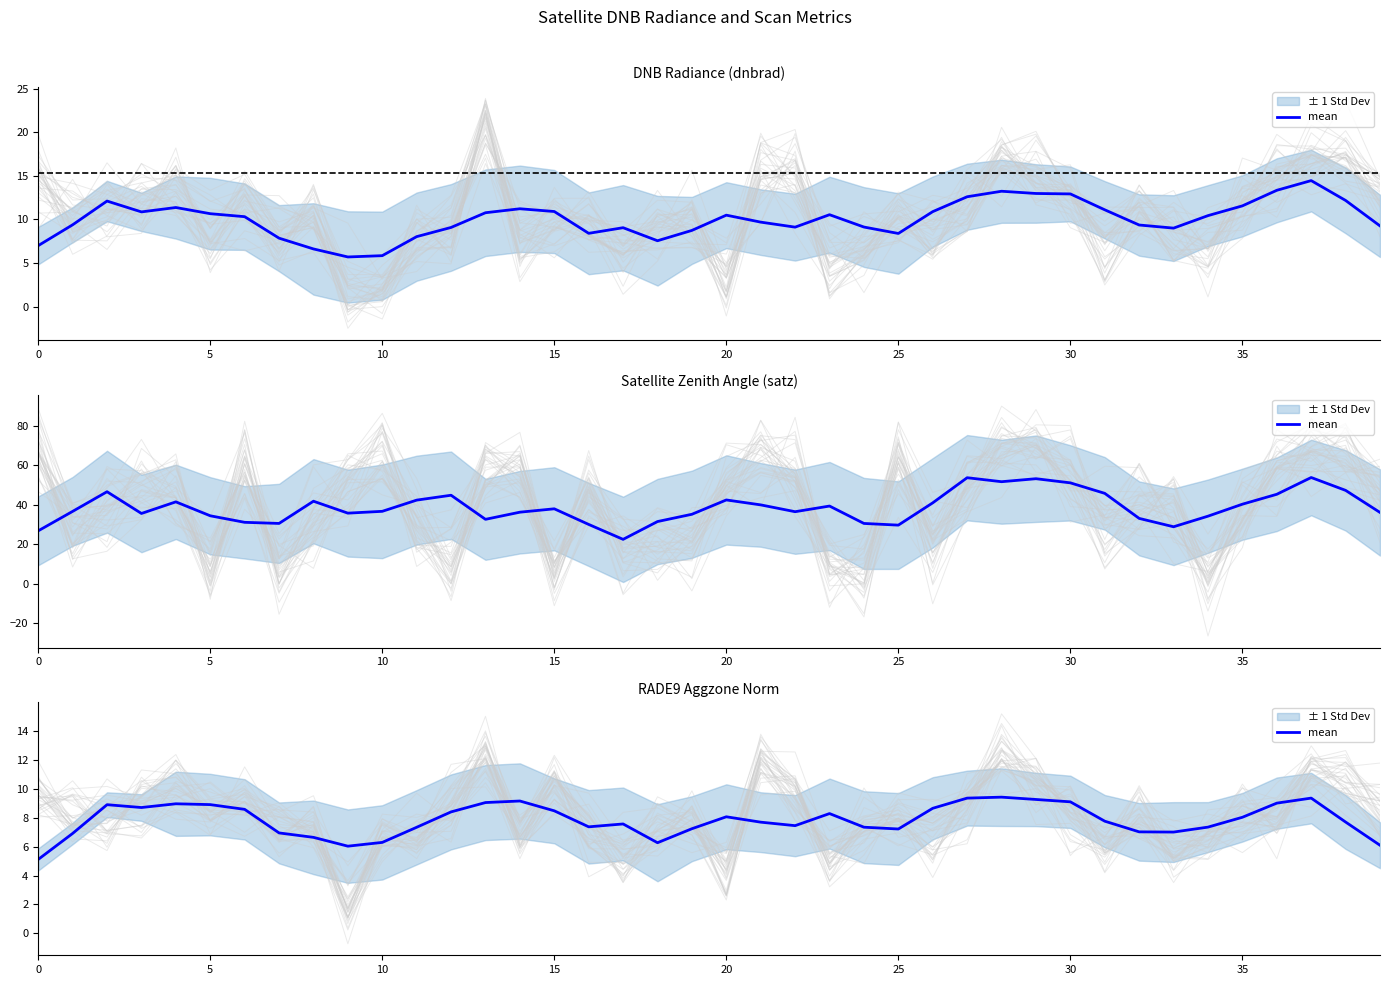

True or false: the data shows 8.1 at 20.

True